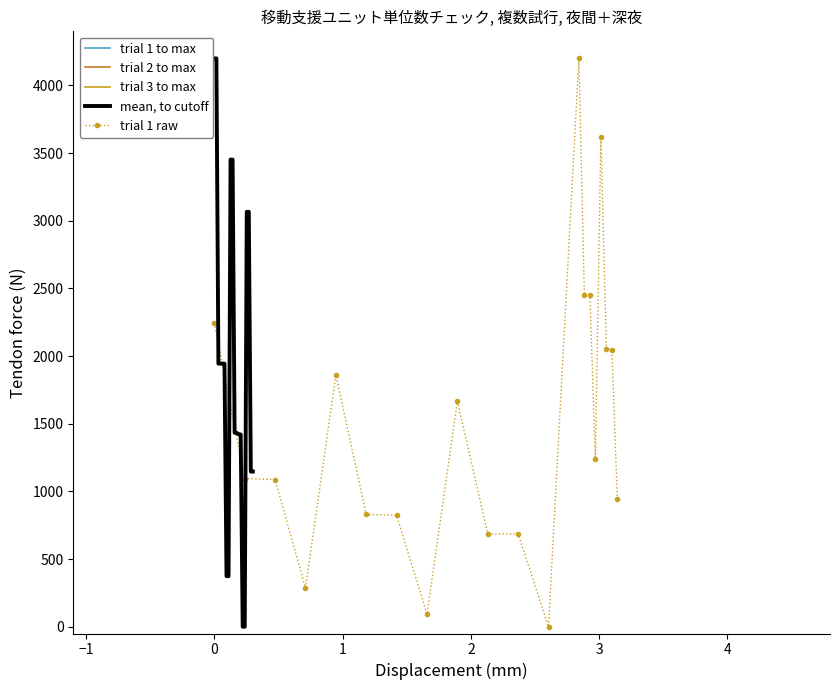

Which series has the widest spread of values?

trial 1 to max